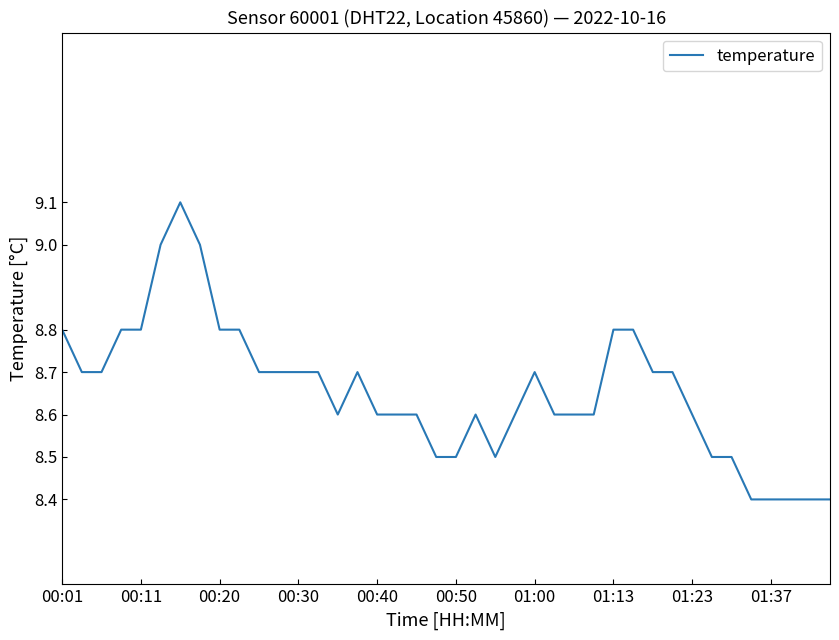

What is the smallest value displayed?

8.4